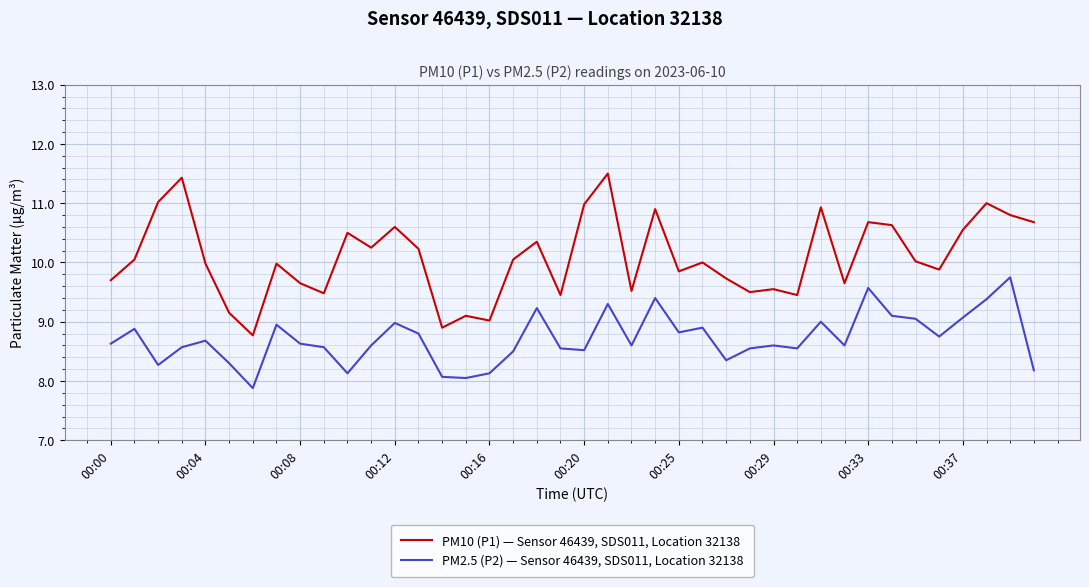

Which series has the widest spread of values?

PM10 (P1) — Sensor 46439, SDS011, Location 32138